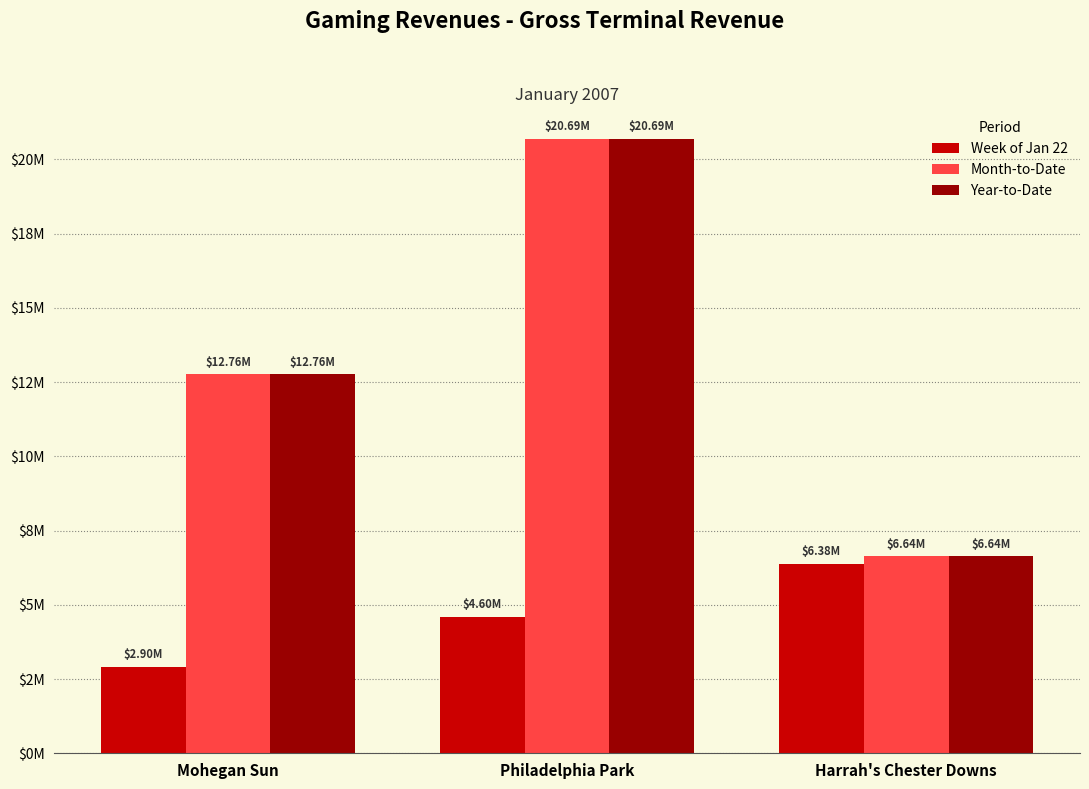

Is it true that Week of Jan 22 equals 3218051.5 at Harrah's Chester Downs?

False